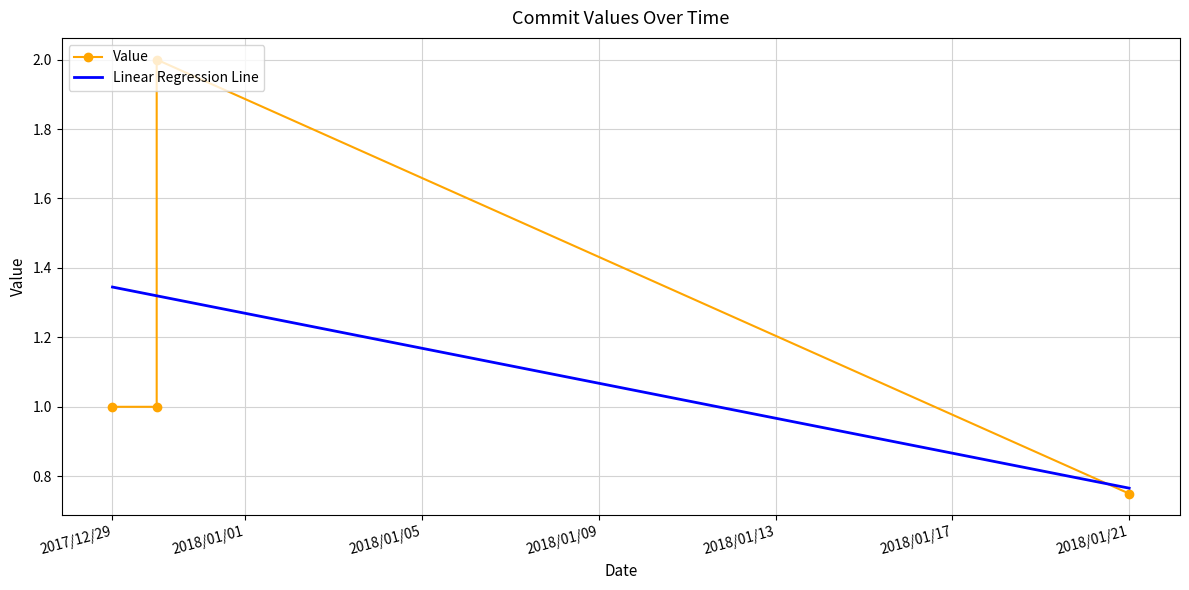

Which has a higher value, 2017/12/30 or 2017/12/29?

2017/12/30